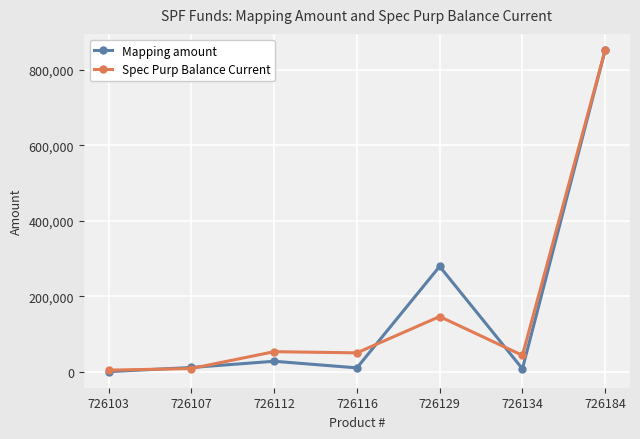

How many interior local peaks does the Mapping amount series have?

2